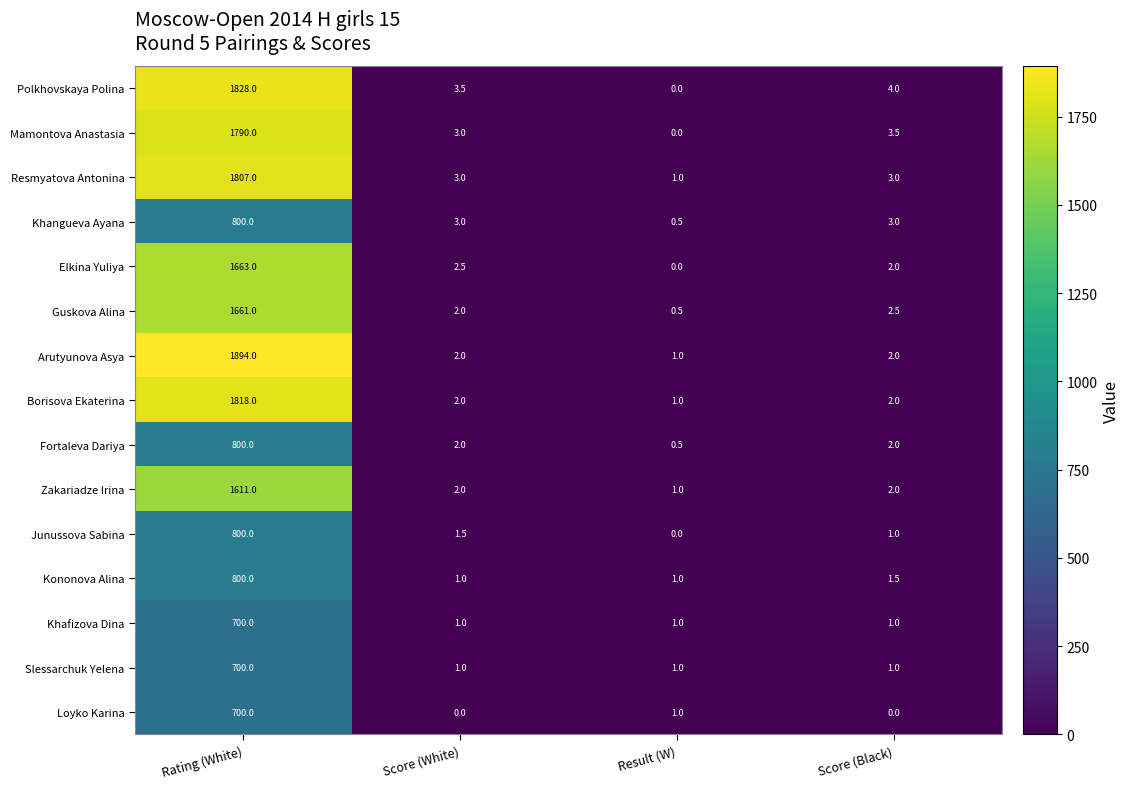

What is the sum of the Resmyatova Antonina values at Score (Black) and Rating (White)?

1810.0